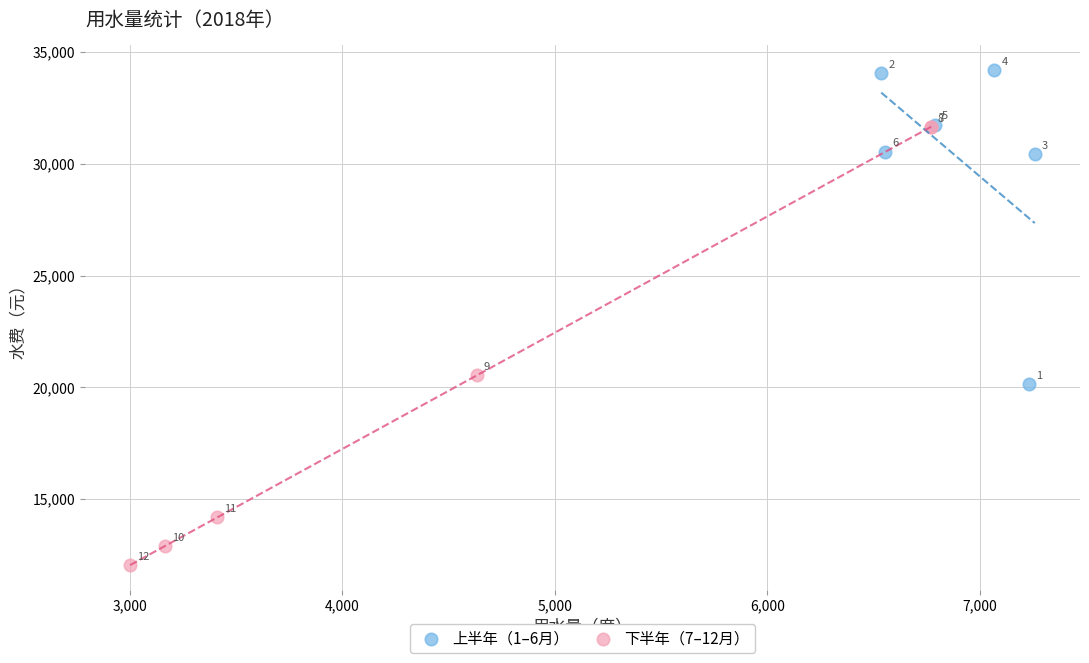

Which series has the largest Y range (max minus min)?

下半年（7–12月）